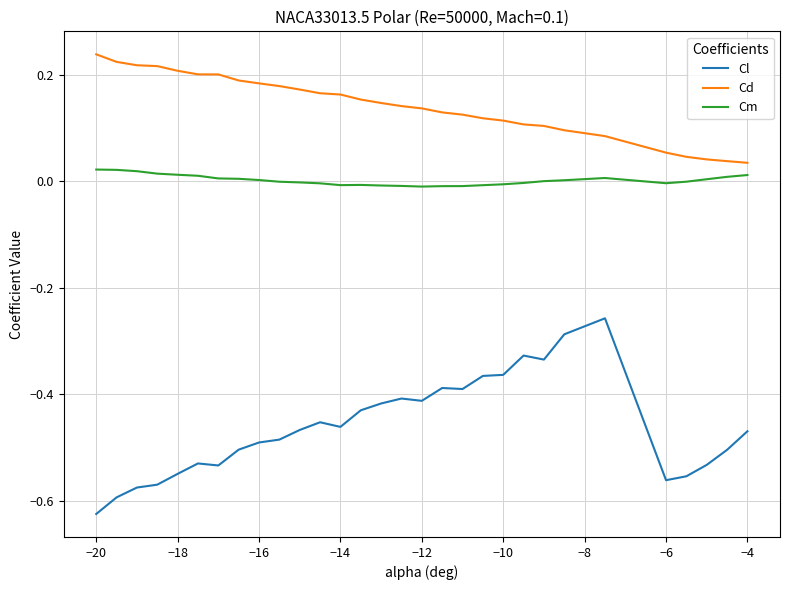

List the series in order of their overall mean, highest first.

Cd, Cm, Cl